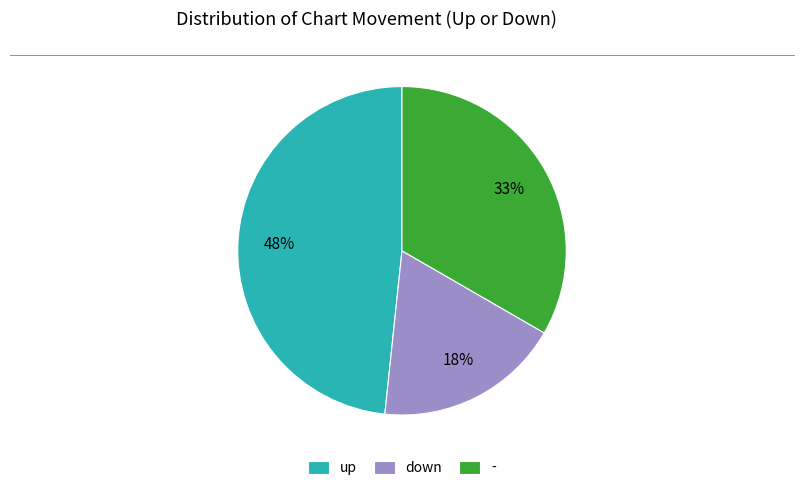

Rank the categories by value from lowest to highest.

down, -, up